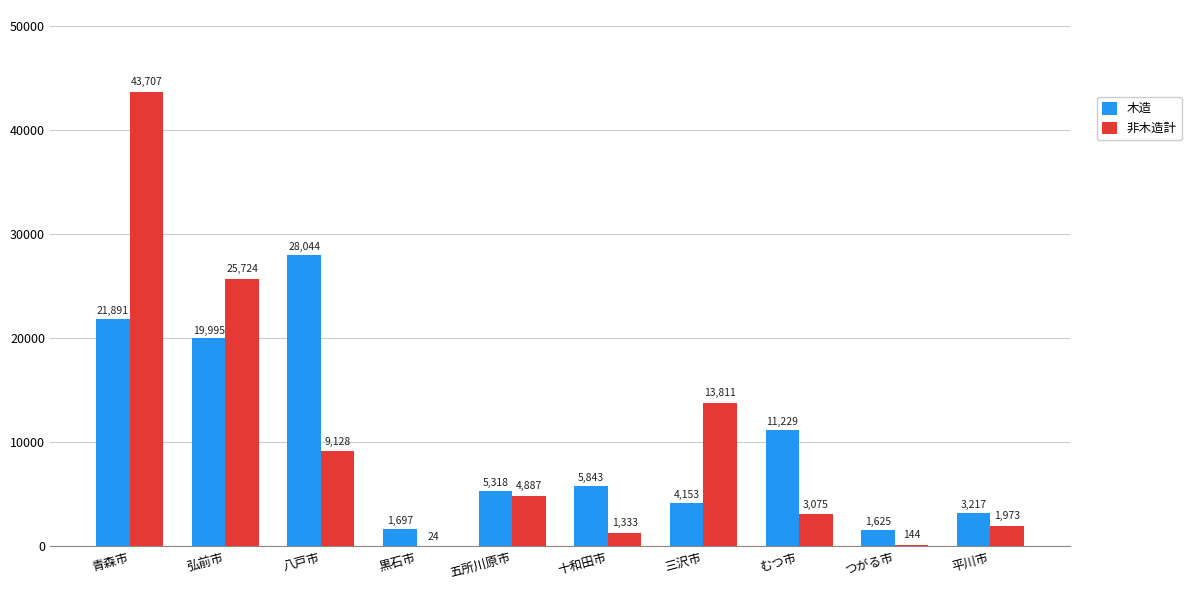

At which label is 非木造計 closest to 21865?

弘前市